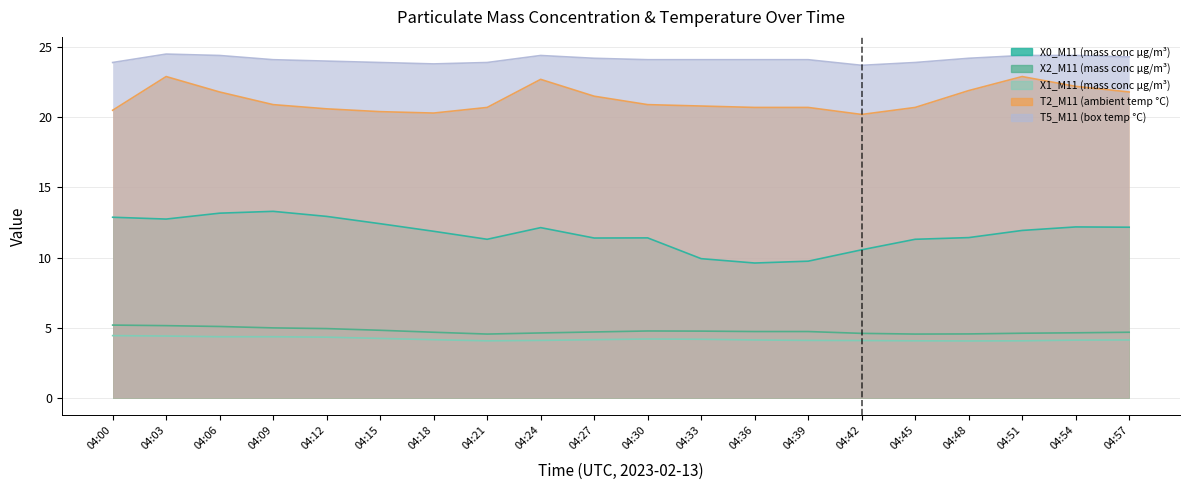

What is the difference between the maximum and second lowest values in the X2_M11 (mass conc μg/m³) series?

0.6